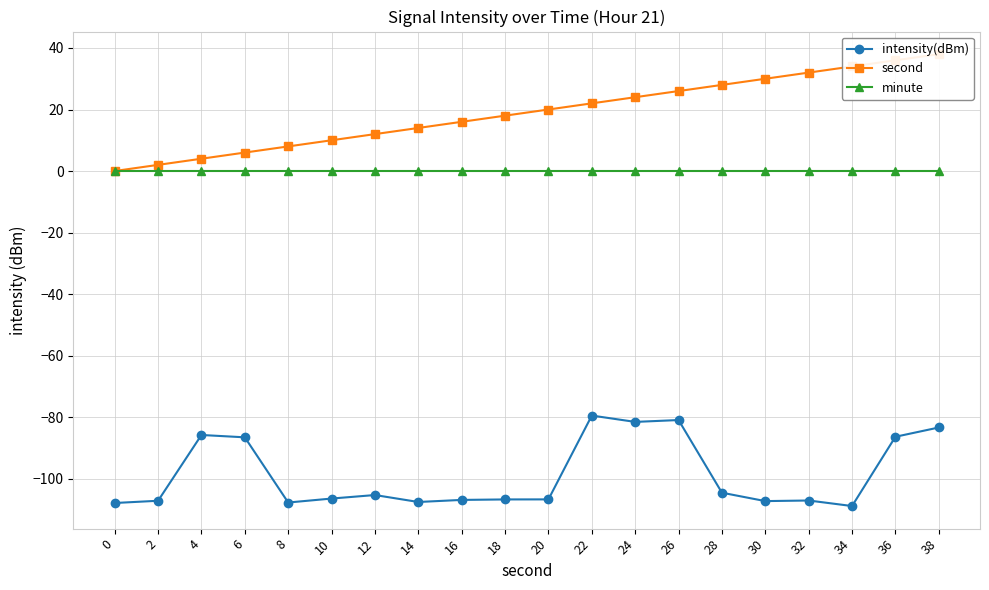

Which series has the largest range (max minus min)?

second